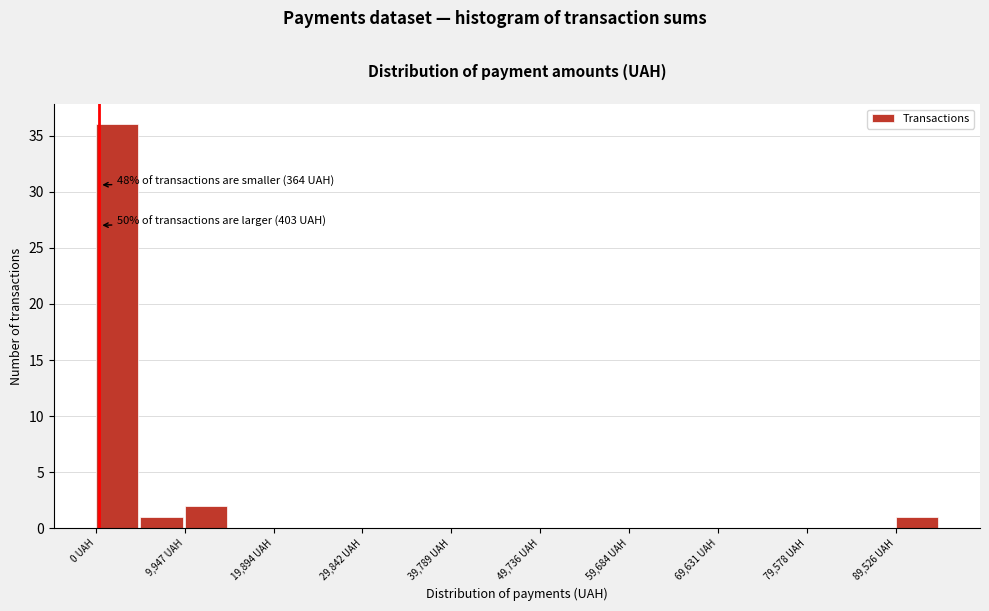

Which range on the x-axis has the tallest bar?

0 to 5000